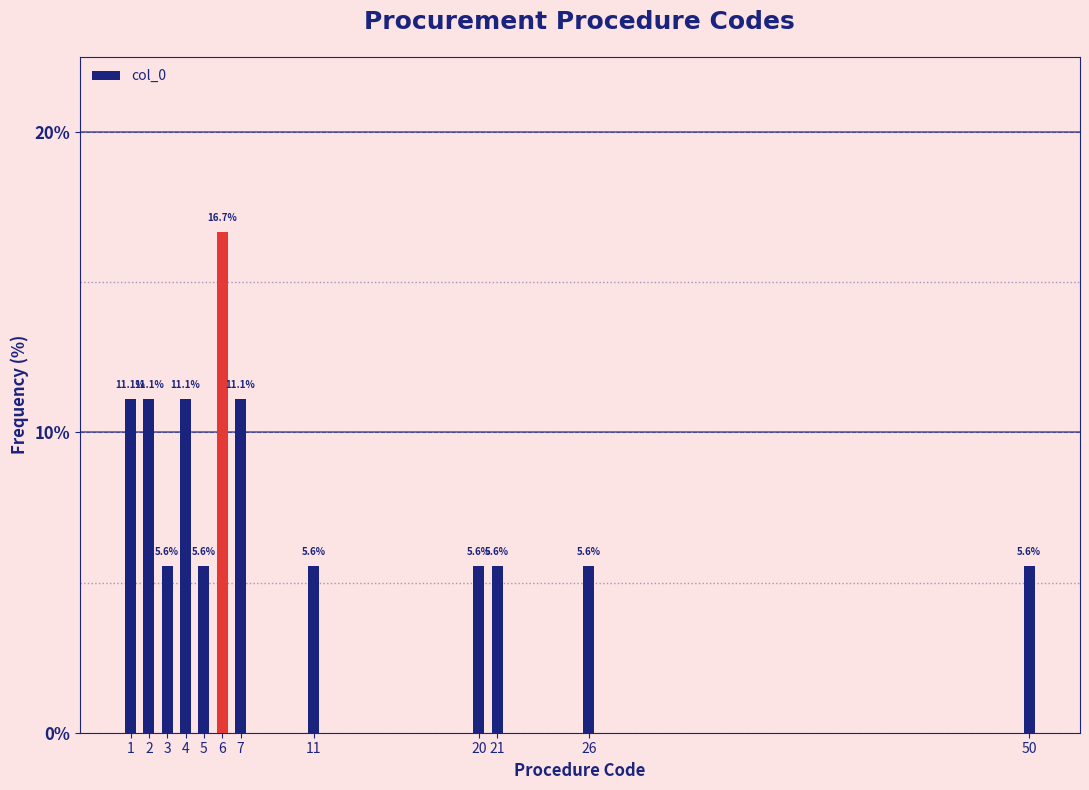

Reading left to right, extract all data points from this chart.

1=11.1	2=11.1	3=5.6	4=11.1	5=5.6	6=16.7	7=11.1	11=5.6	20=5.6	21=5.6	26=5.6	50=5.6